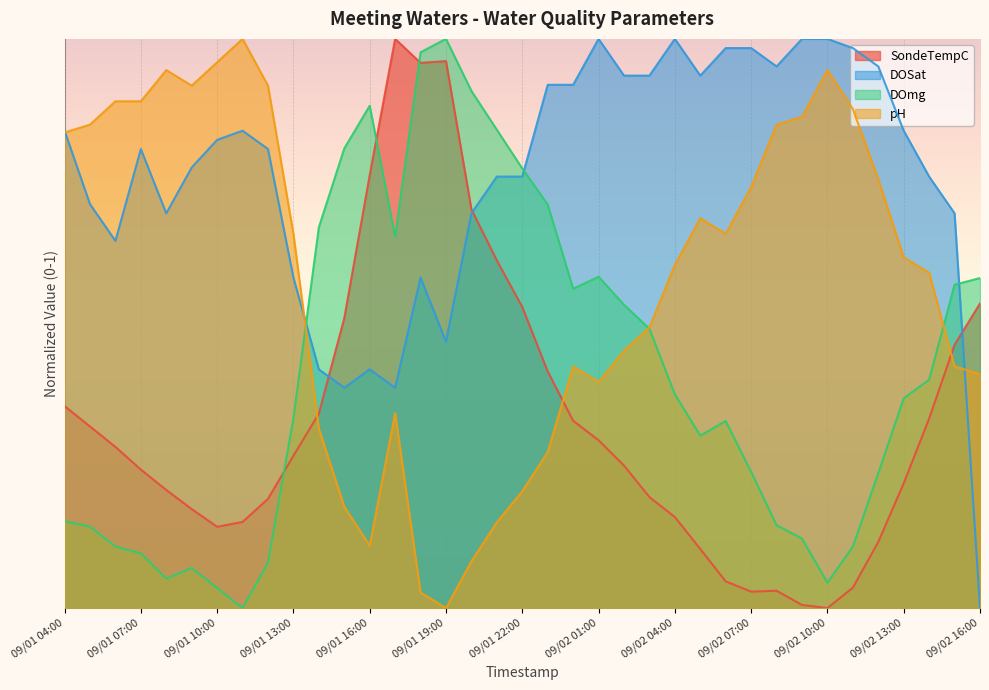

At which category does DOmg reach its first local valley?

09/01 08:00